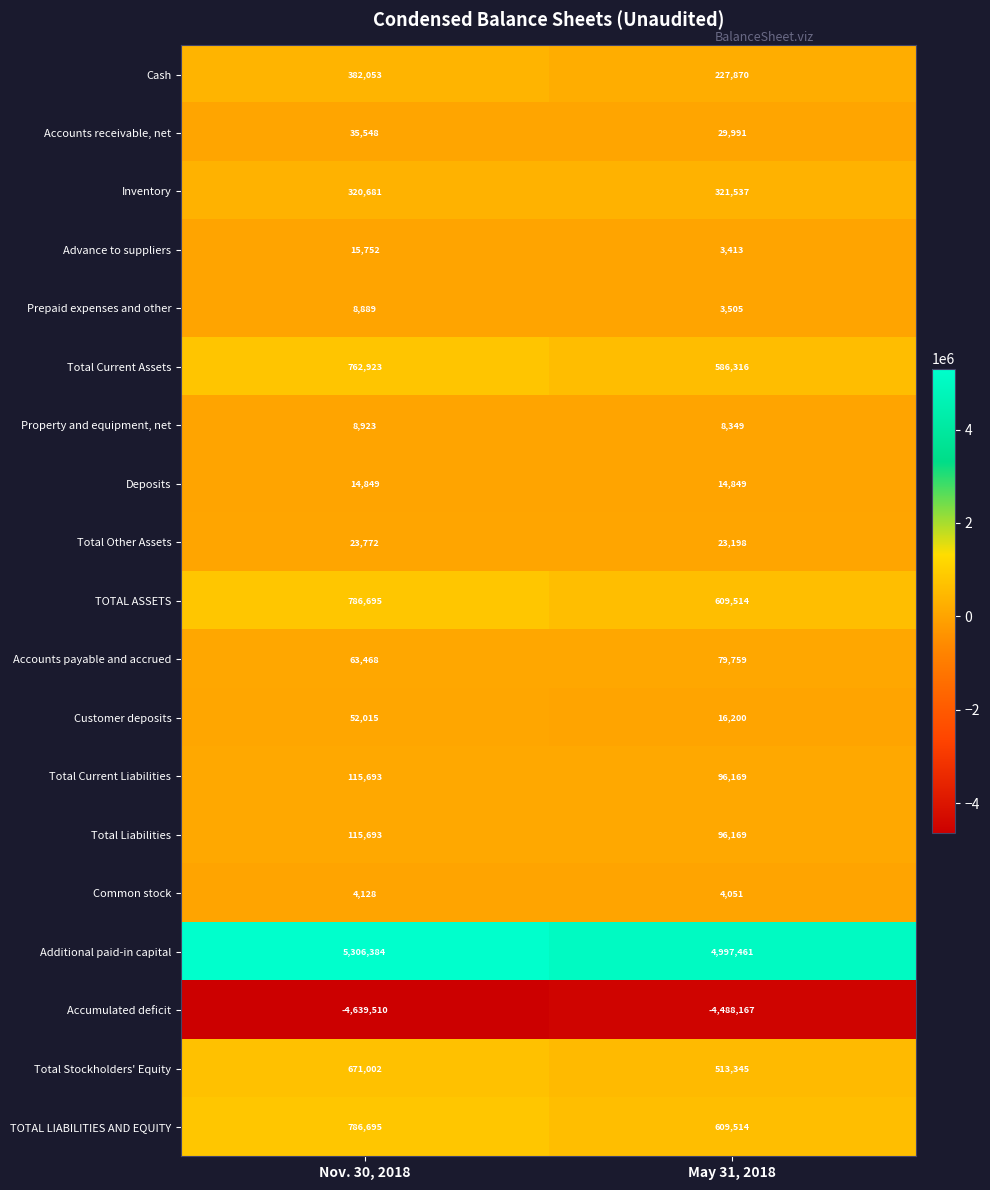

What is the total value across all series at May 31, 2018?

3753043